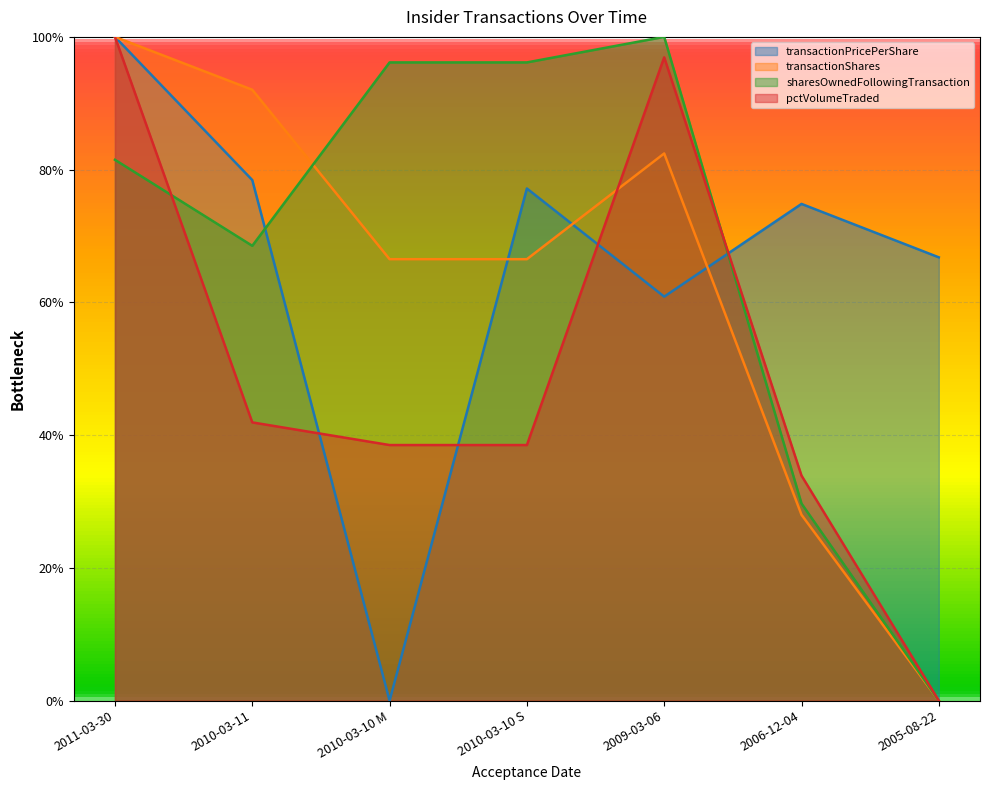

Between which two adjacent categories do pctVolumeTraded and sharesOwnedFollowingTransaction first intersect?

2011-03-30 and 2010-03-11